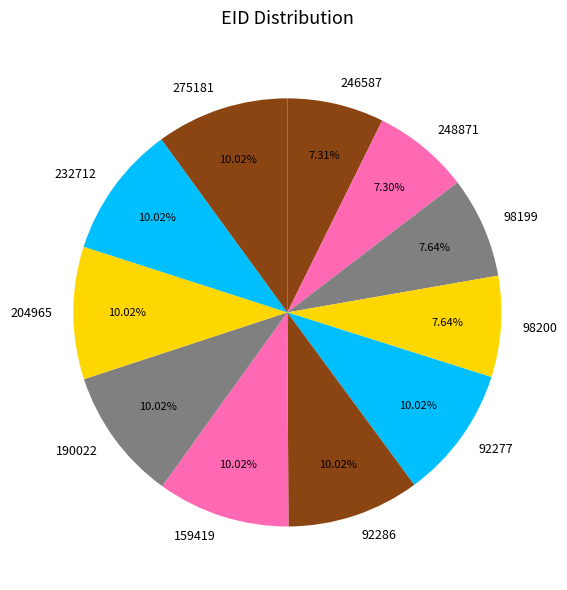

What is the ratio of the value at 190022 to the value at 98199?

1.3